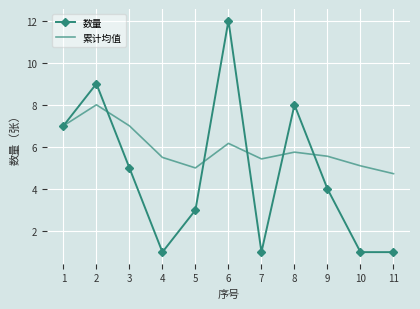

At which category is the sum across all series the highest?

6